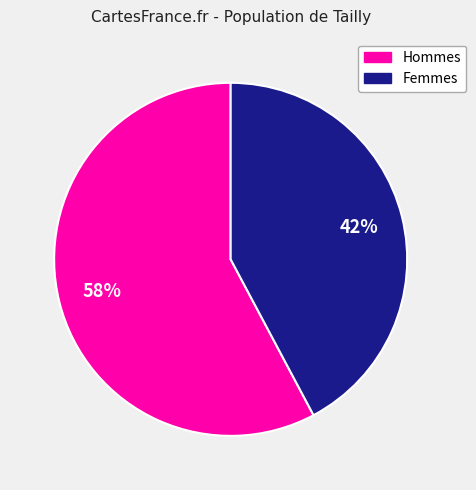

To the nearest percent, what is the difference between the largest and smallest slice percentages?

16%